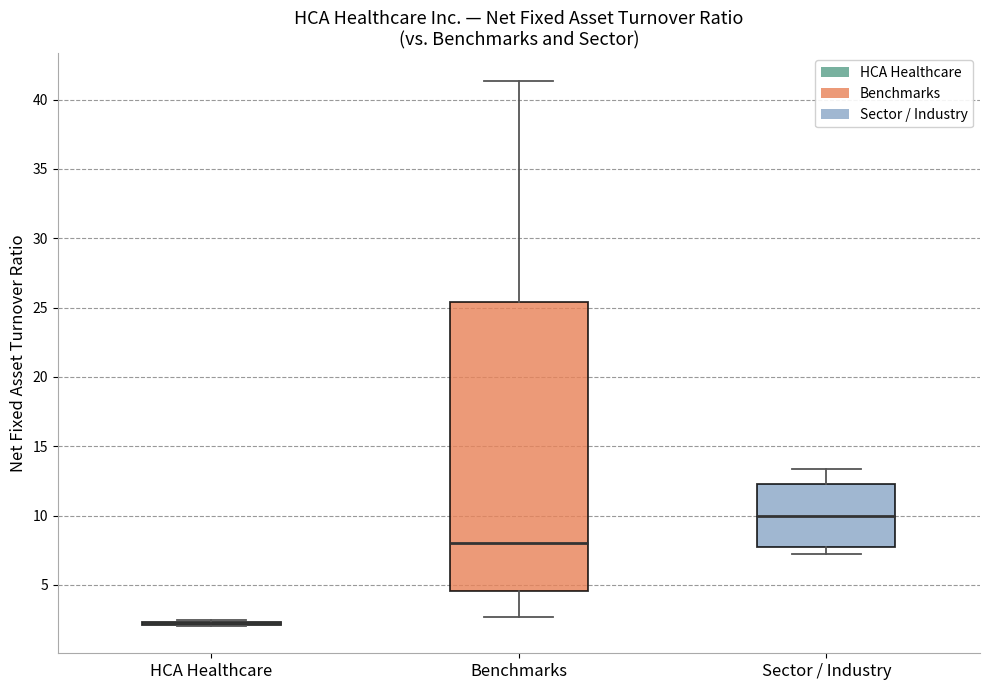

Comparing the boxes themselves (not the whiskers), which one is the tallest?

Benchmarks